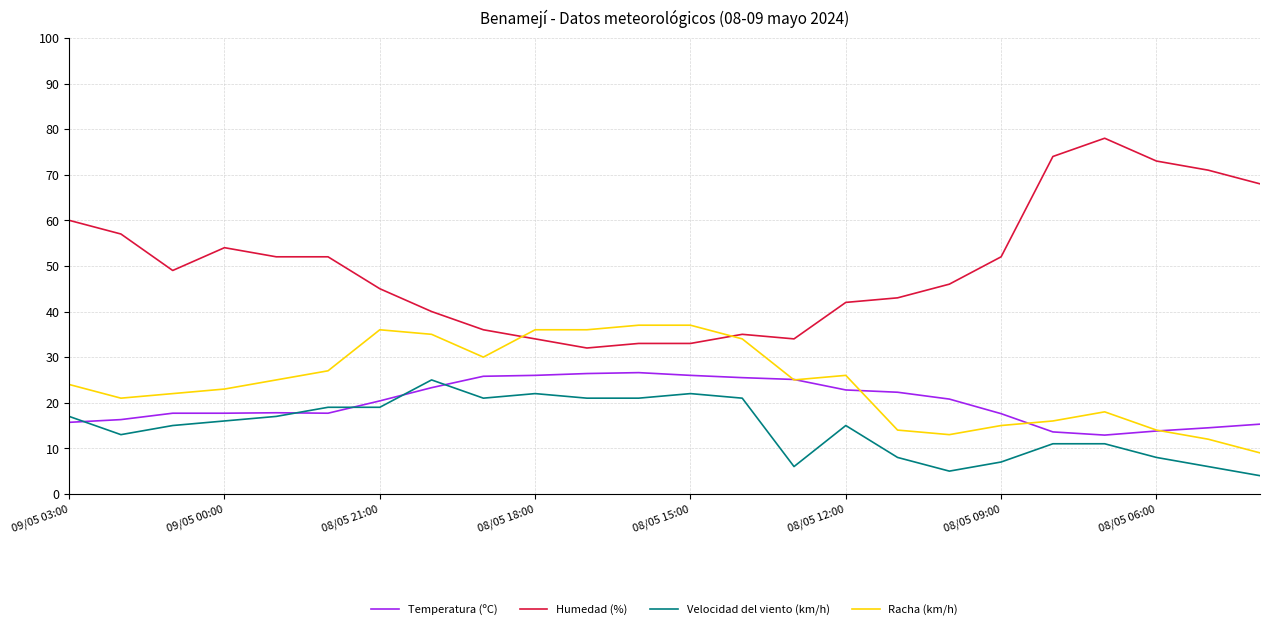

What is the maximum value for Racha (km/h)?

37.0